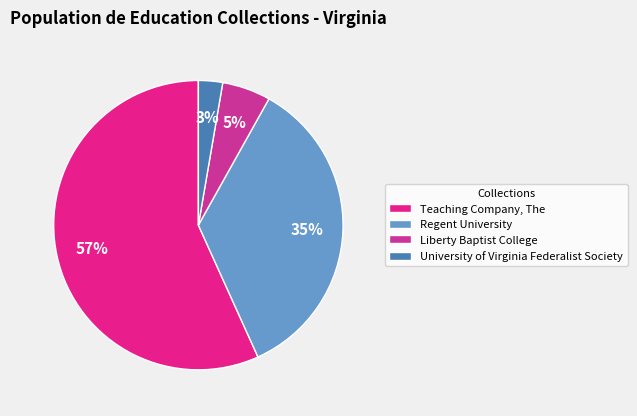

Count the number of slices in the pie.

4